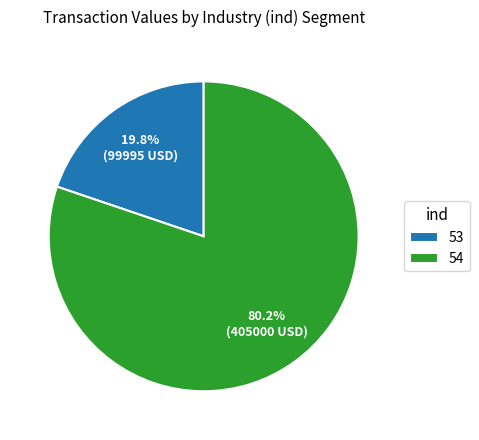

Which slice is the largest?

54